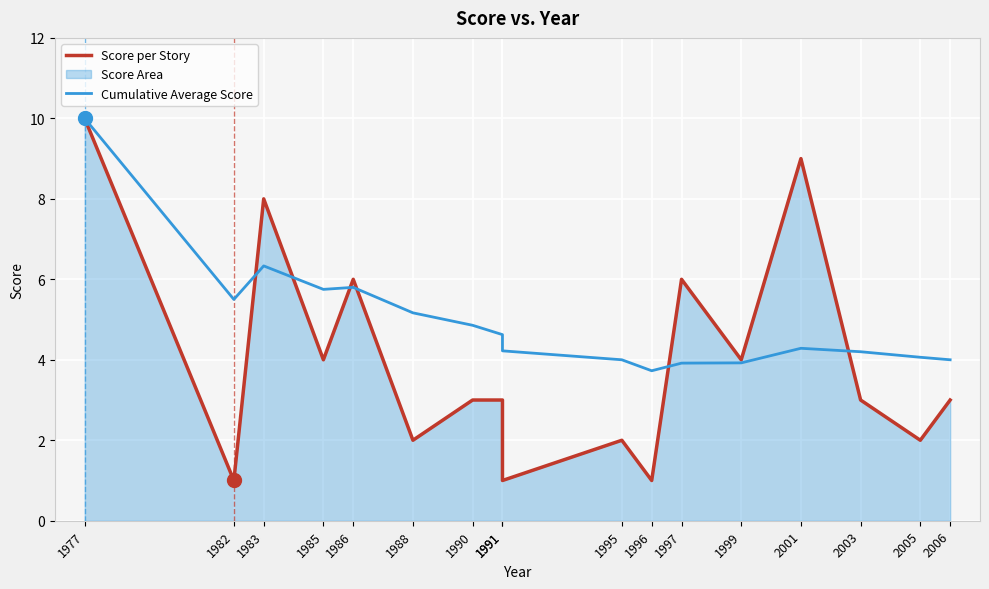

Reading left to right, extract all data points from this chart.

Score per Story: 10.0	1.0	8.0	4.0	6.0	2.0	3.0	3.0	1.0	2.0	1.0	6.0	4.0	9.0	3.0	2.0	3.0
Cumulative Average Score: 10.0	5.5	6.3	5.8	5.8	5.2	4.9	4.6	4.2	4.0	3.7	3.9	3.9	4.3	4.2	4.1	4.0